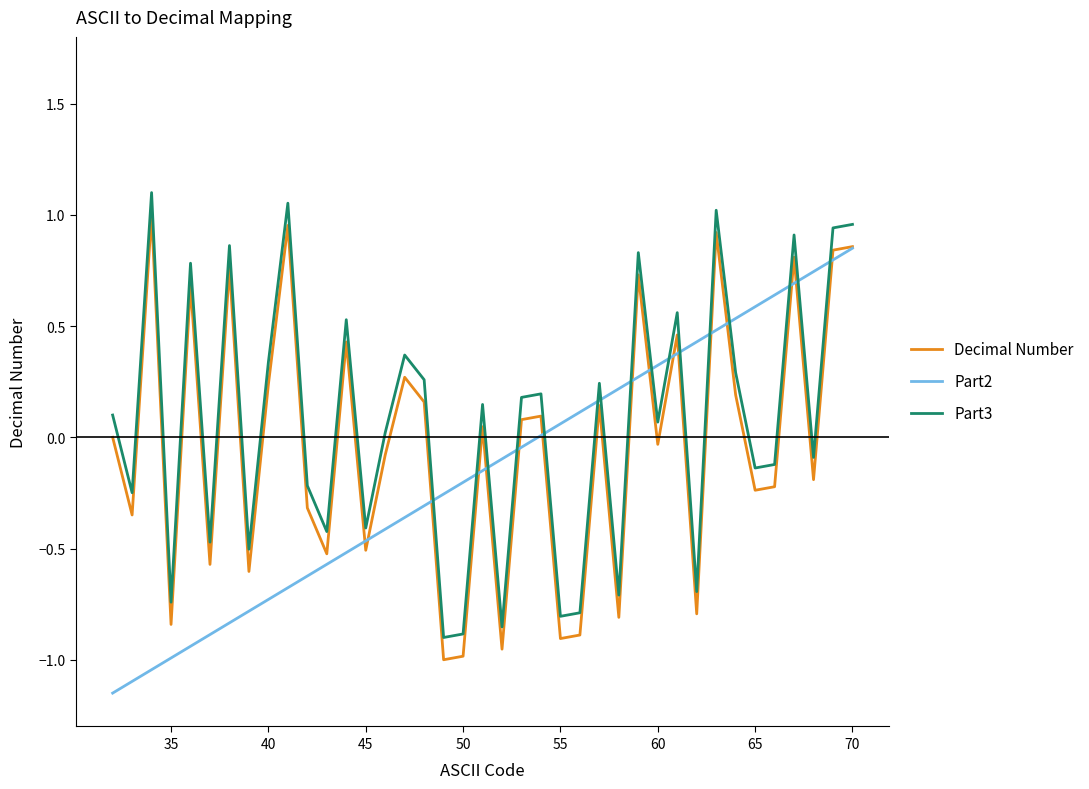

After their last crossing, which series has the higher values: Part3 or Part2?

Part3